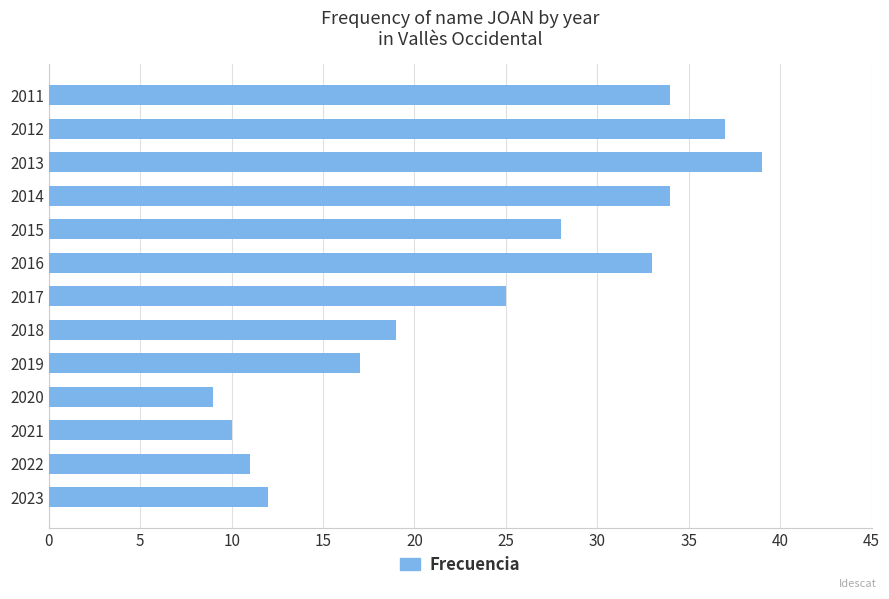

Approximately how many times larger is the value at 2011 compared to 2020?

3.8